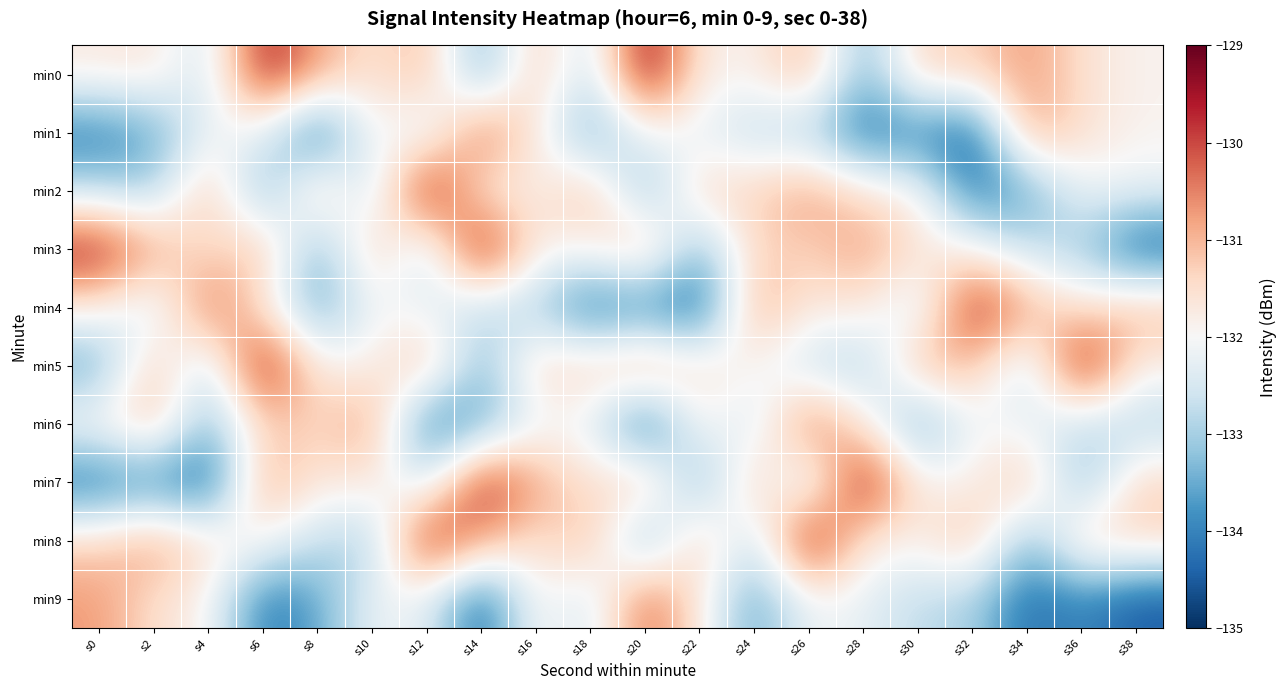

List the series in order of their peak value, highest first.

min0, min2, min3, min5, min7, min8, min4, min1, min6, min9